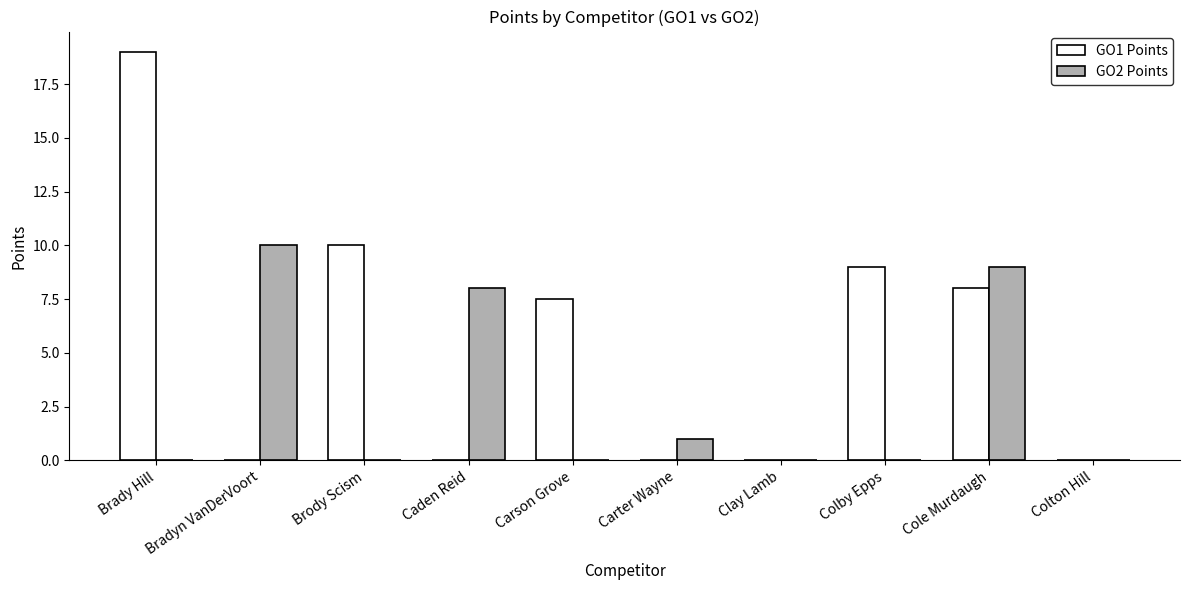

What is the total value across all series at Bradyn VanDerVoort?

10.0